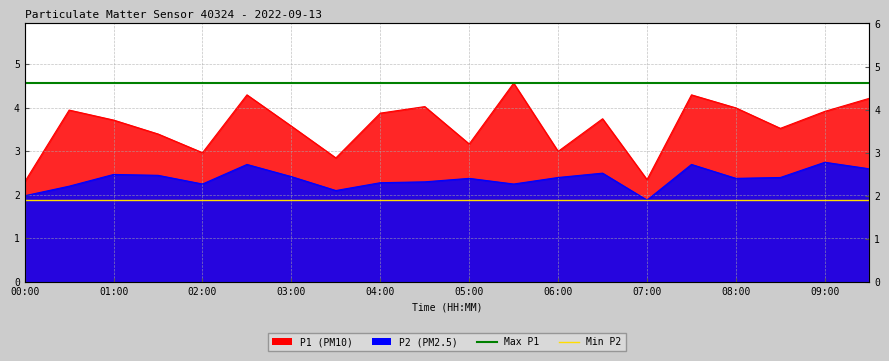

How many lines are shown in the chart?

2